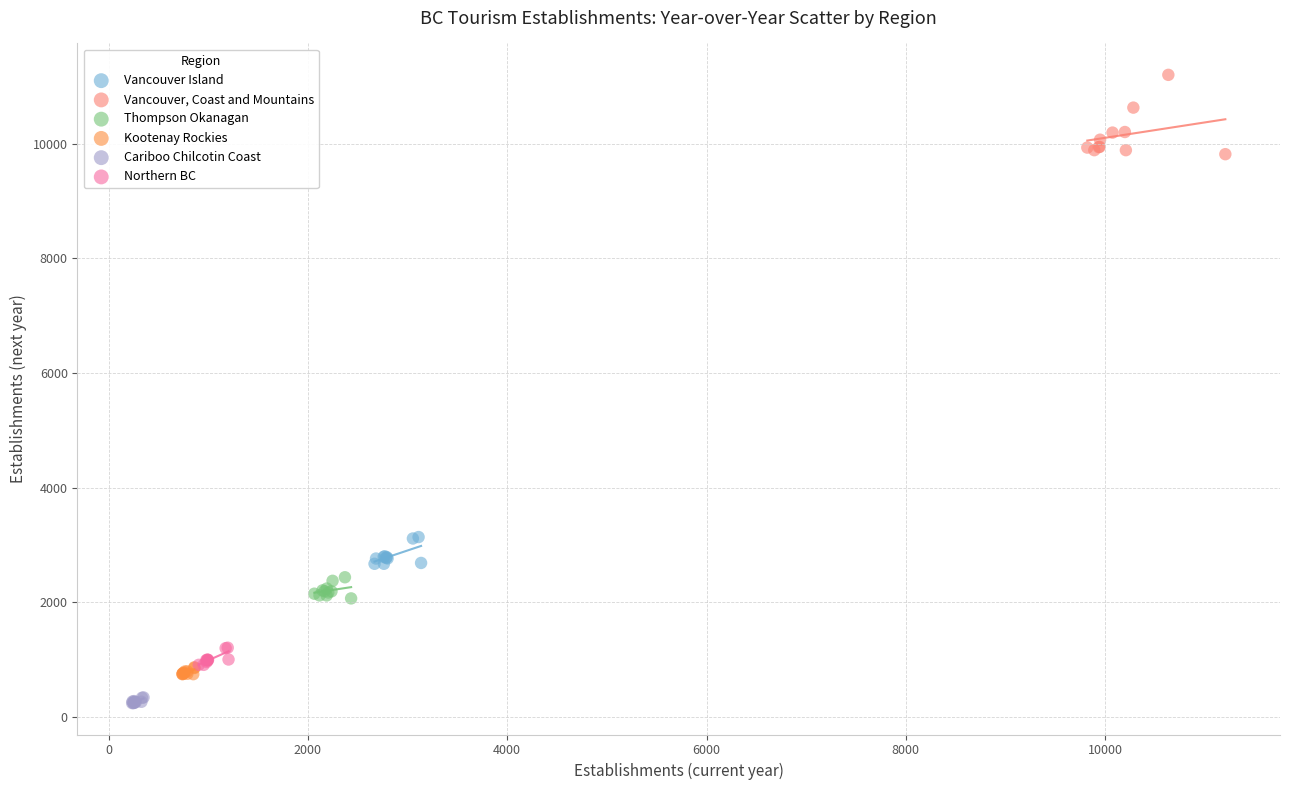

Which series reaches the maximum Y coordinate?

Vancouver, Coast and Mountains